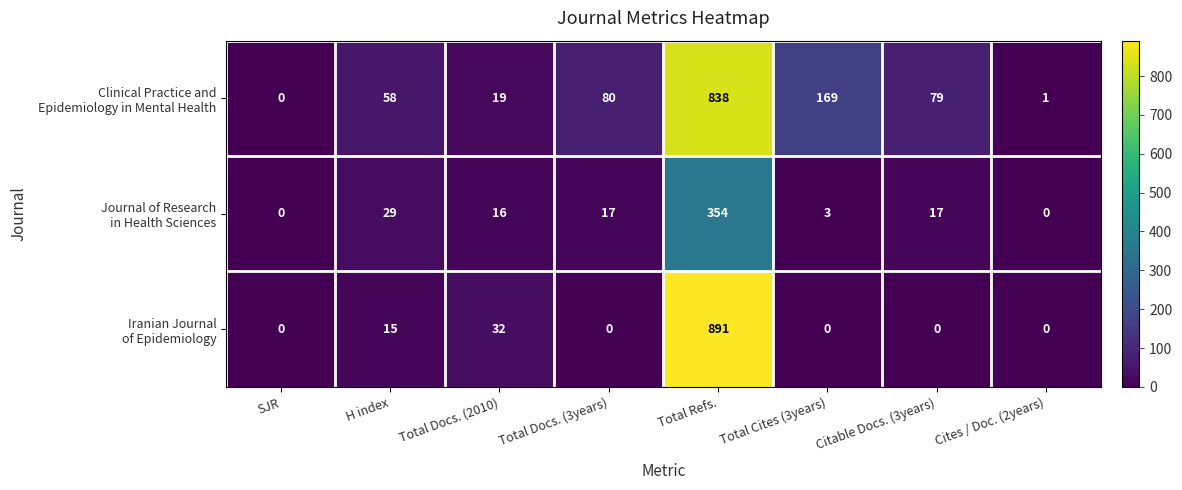

What is the total value across all series at Total Docs. (3years)?

97